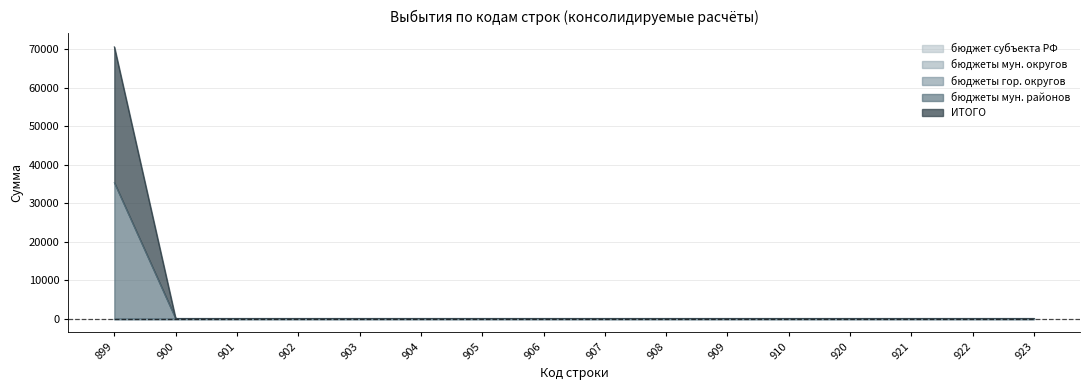

At which category is the sum across all series the highest?

899